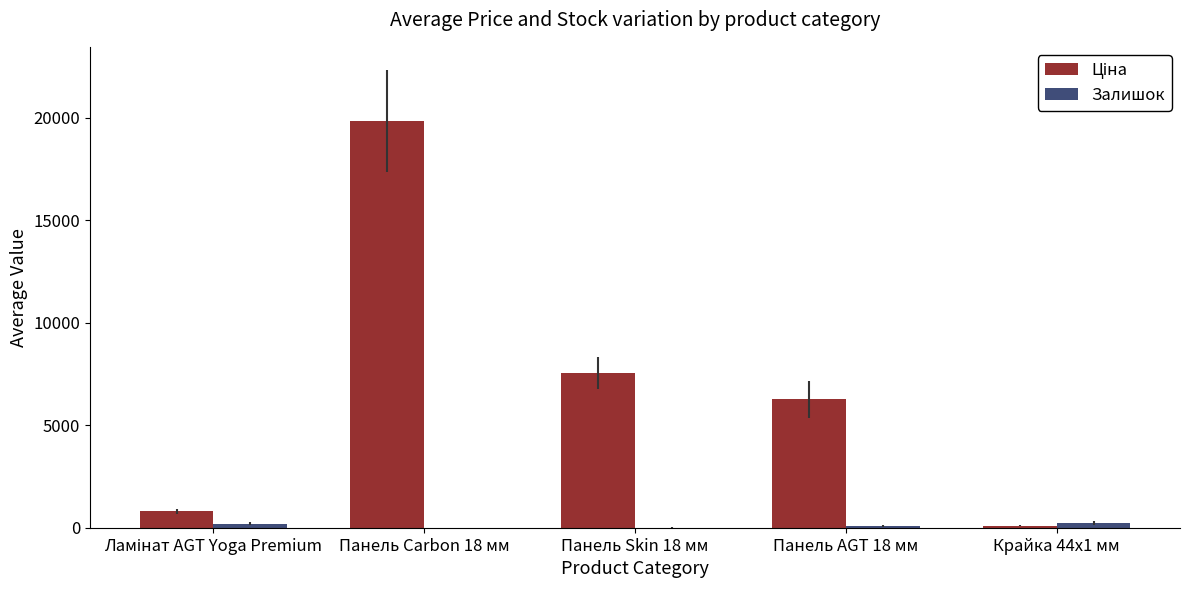

What is the greatest value displayed?

19831.1